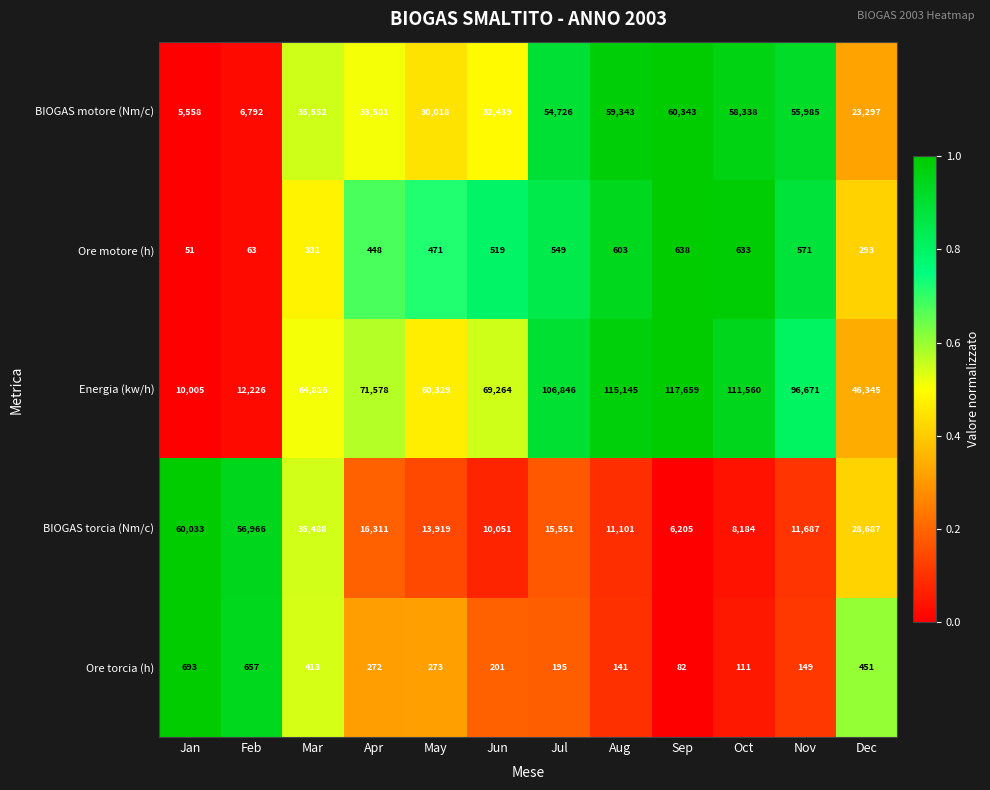

At which category is the sum across all series the highest?

Aug